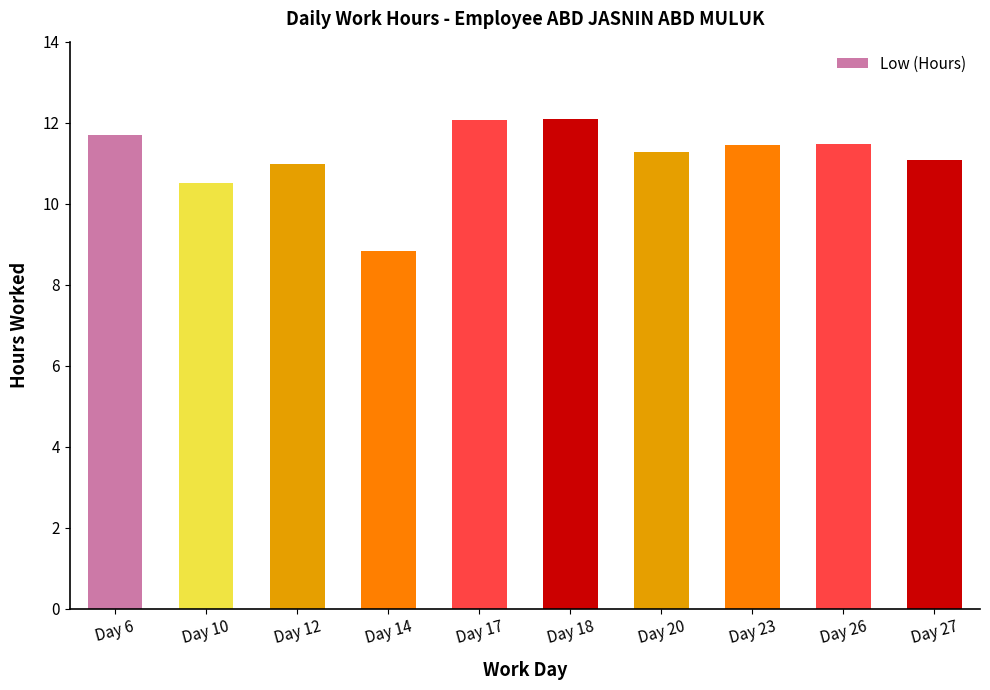

The chart shows a value of 11.7 at Day 6. True or false?

True